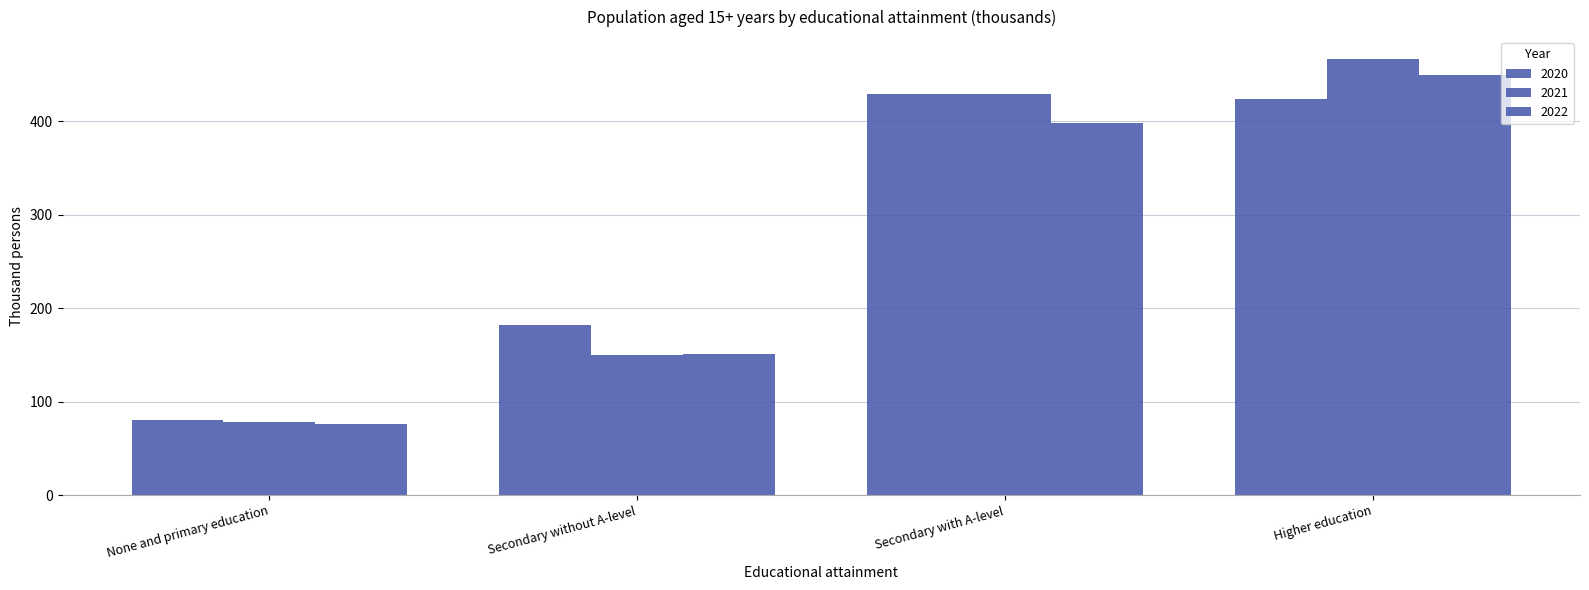

What is the value of the 2021 bar at the 1st from the left?

78.0